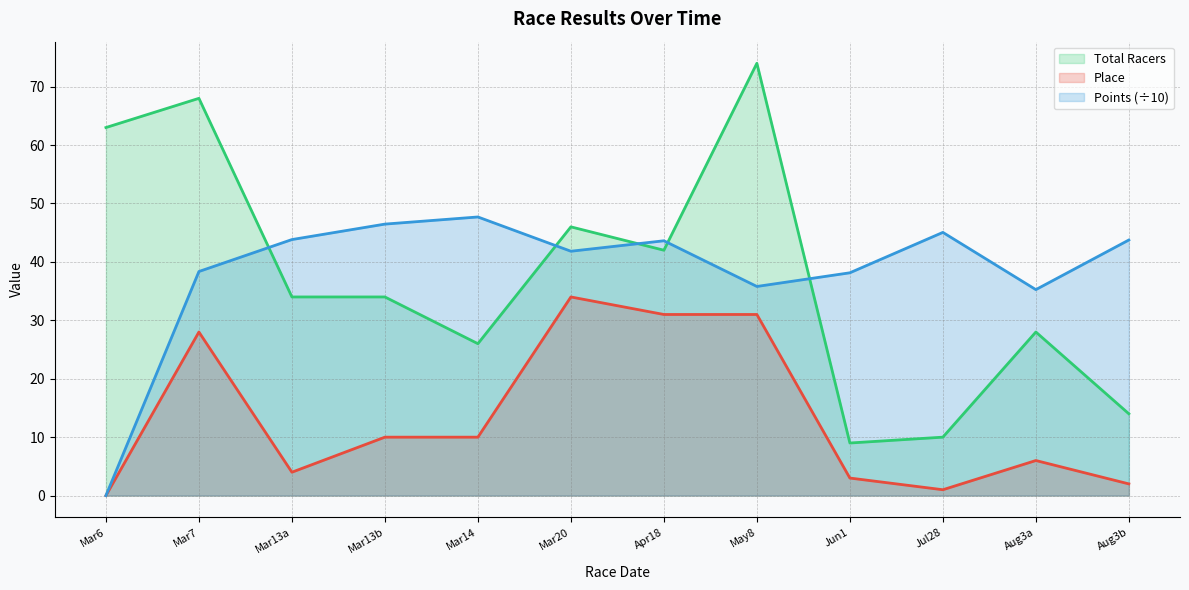

True or false: Total Racers and Place cross at least once.

False